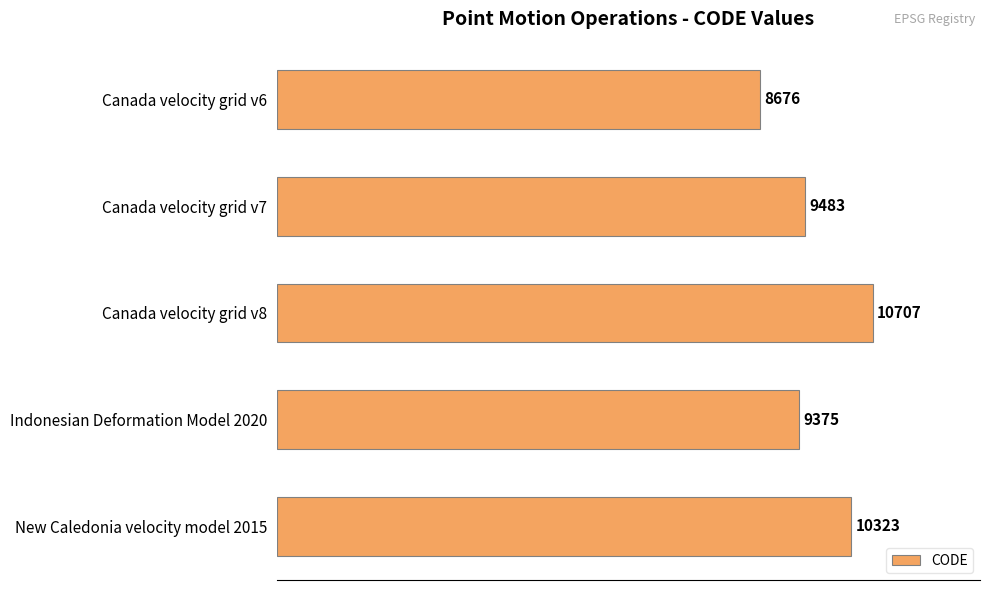

The value at Canada velocity grid v6 is 8676. True or false?

True